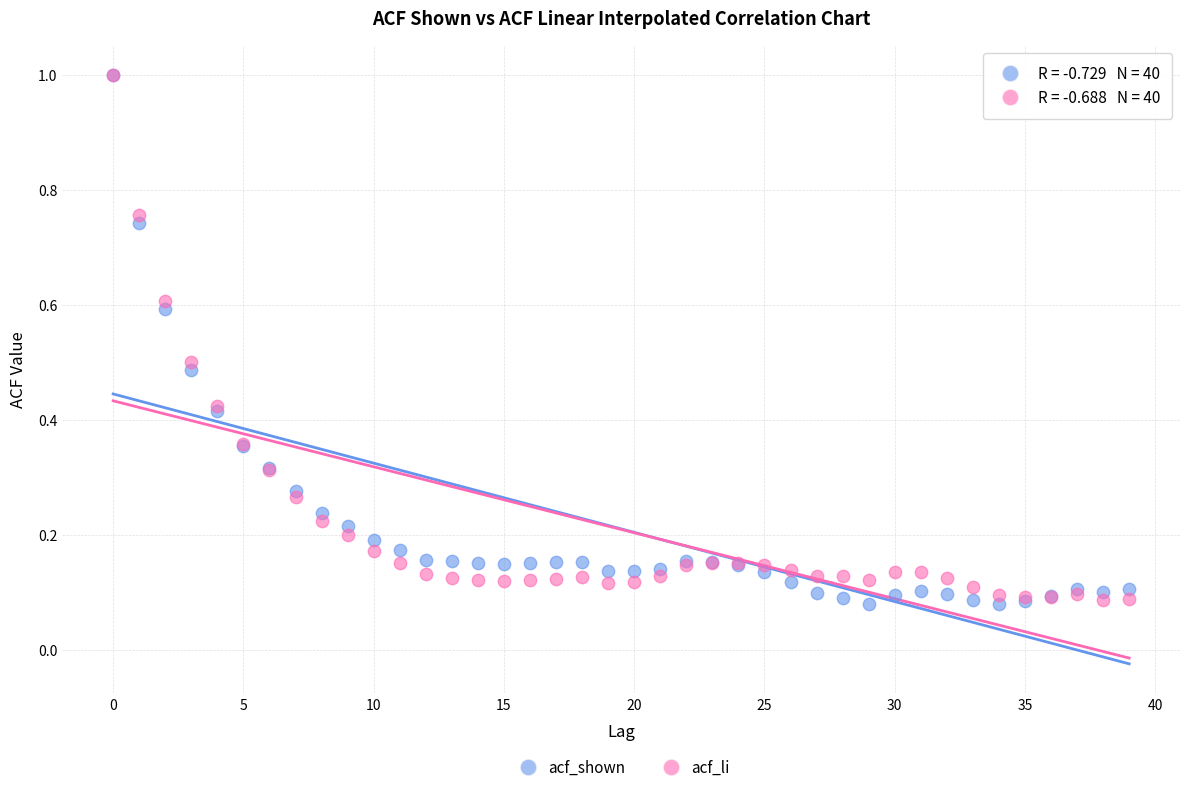

Which series has the widest spread of Y values?

acf_shown